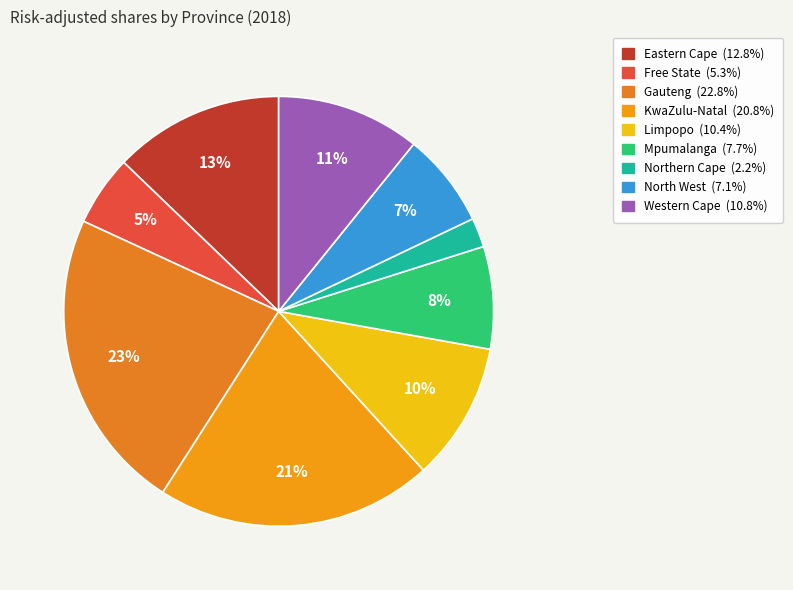

What percentage is the North West slice, to the nearest percent?

7%